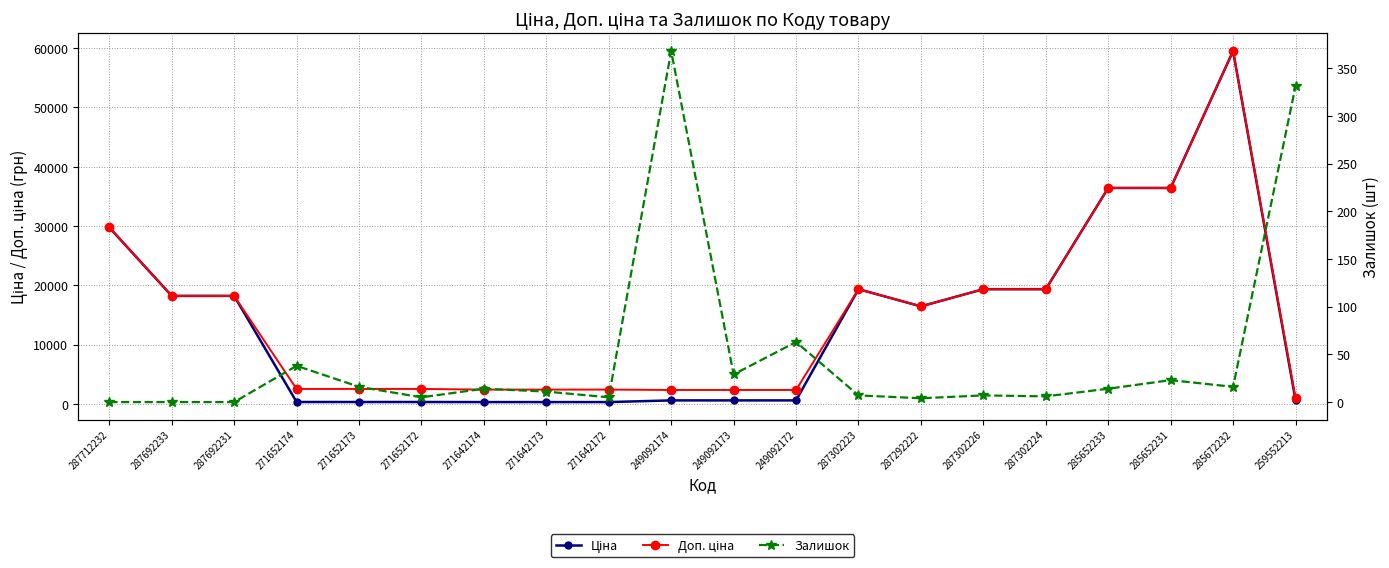

At which label does Доп. ціна reach its minimum?

259552213